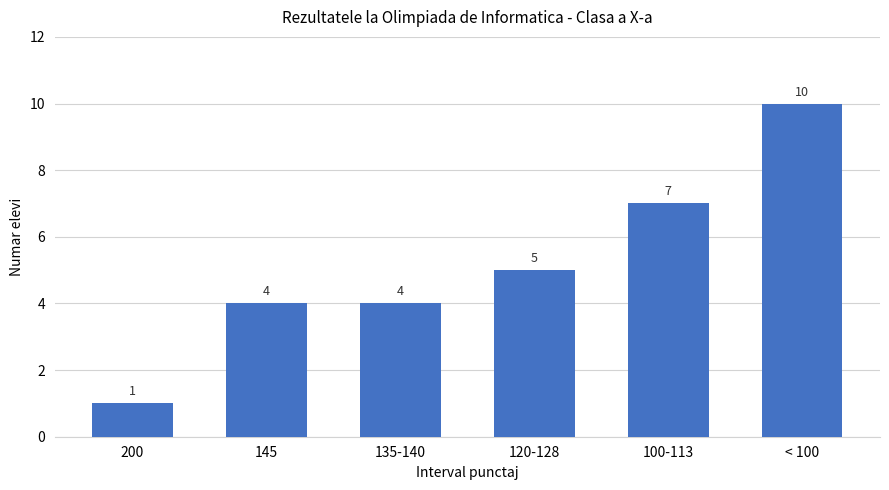

What is the sum of the values at 120-128 and 100-113?

12